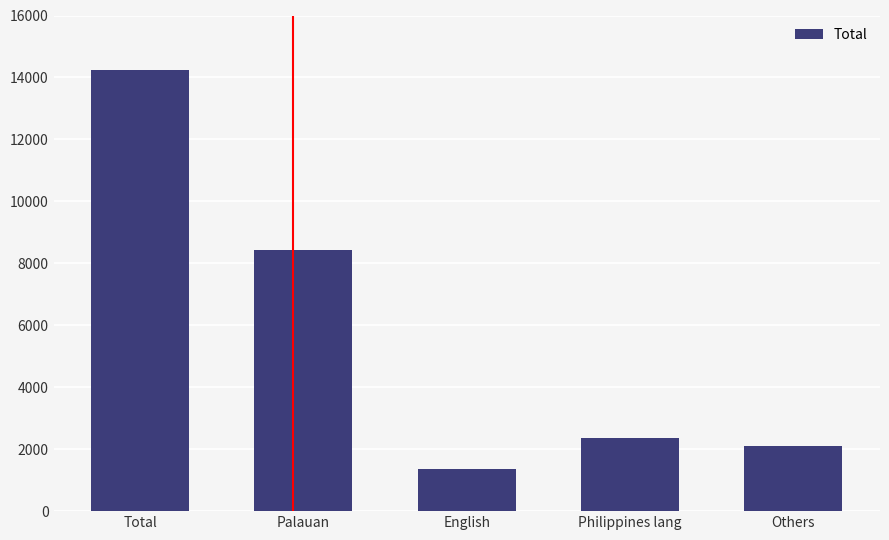

How many bars are there in total?

5